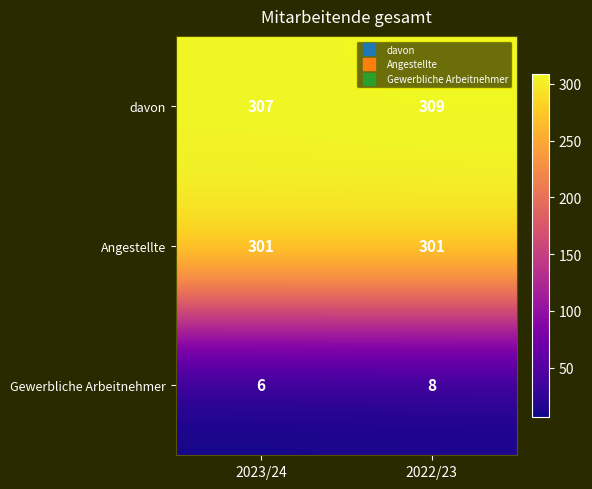

What is the spread (max minus min) of values at 2022/23?

301